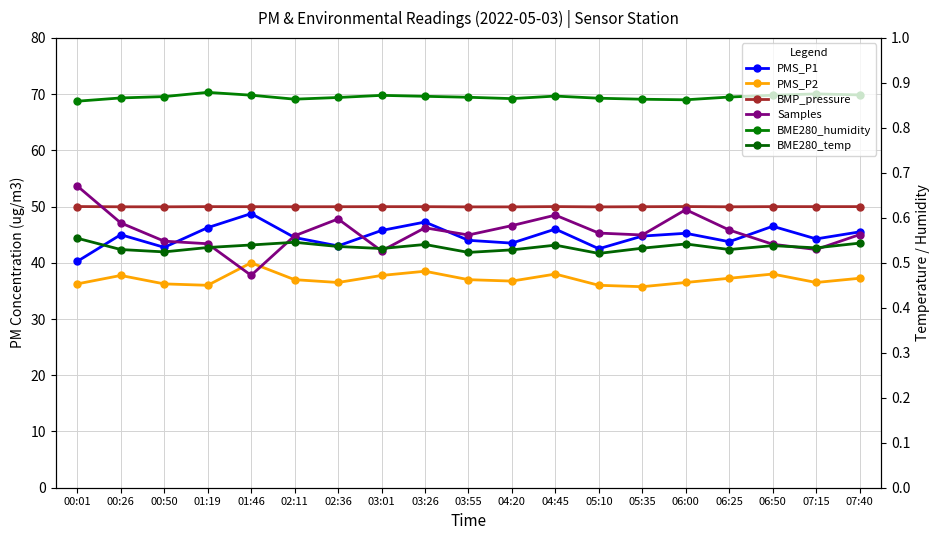

The value of BMP_pressure at 04:20 is 49.9. True or false?

True